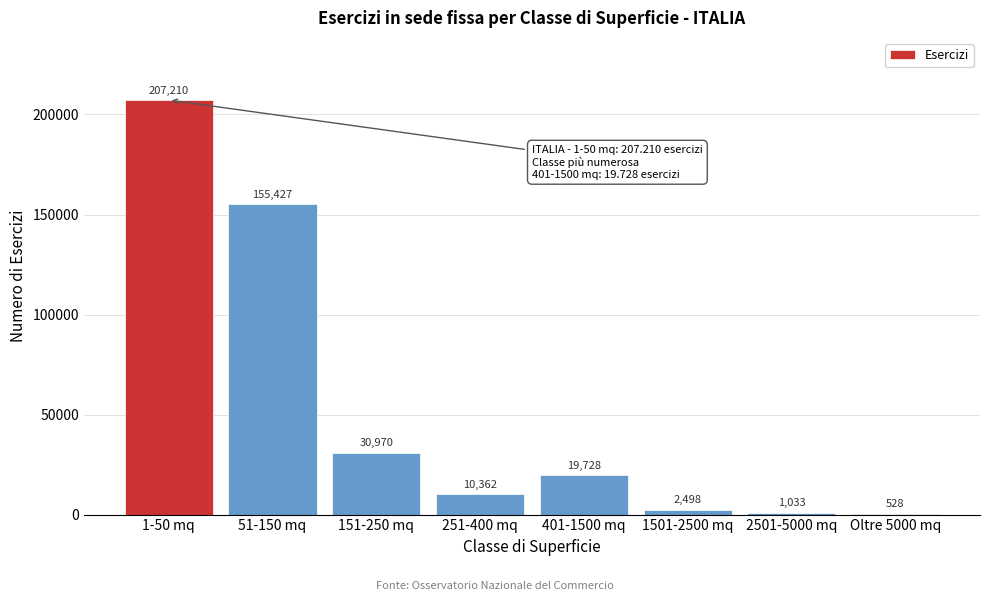

Reading left to right, extract all data points from this chart.

1-50 mq=207210	51-150 mq=155427	151-250 mq=30970	251-400 mq=10362	401-1500 mq=19728	1501-2500 mq=2498	2501-5000 mq=1033	Oltre 5000 mq=528